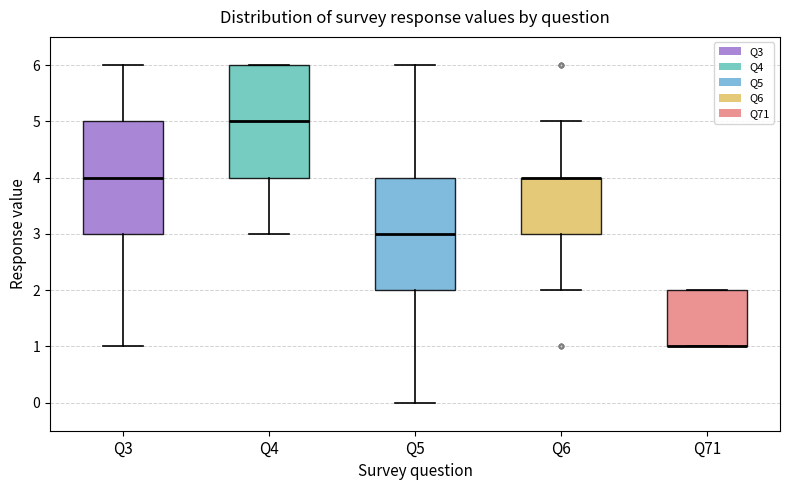

Reading left to right, read every box against the y-axis: the position of its median line, the range the box covers, and the ends of its whiskers. The values are not printed on the chart, so give them approximately, as read against the axis.

Q3: median 4, box 3 to 5, whiskers 1 to 6
Q4: median 5, box 4 to 6, whiskers 3 to 6
Q5: median 3, box 2 to 4, whiskers 0 to 6
Q6: median 4 (drawn on the box's upper edge), box 3 to 4, whiskers 2 to 5
Q71: median 1 (drawn on the box's lower edge), box 1 to 2, whiskers 1 to 2